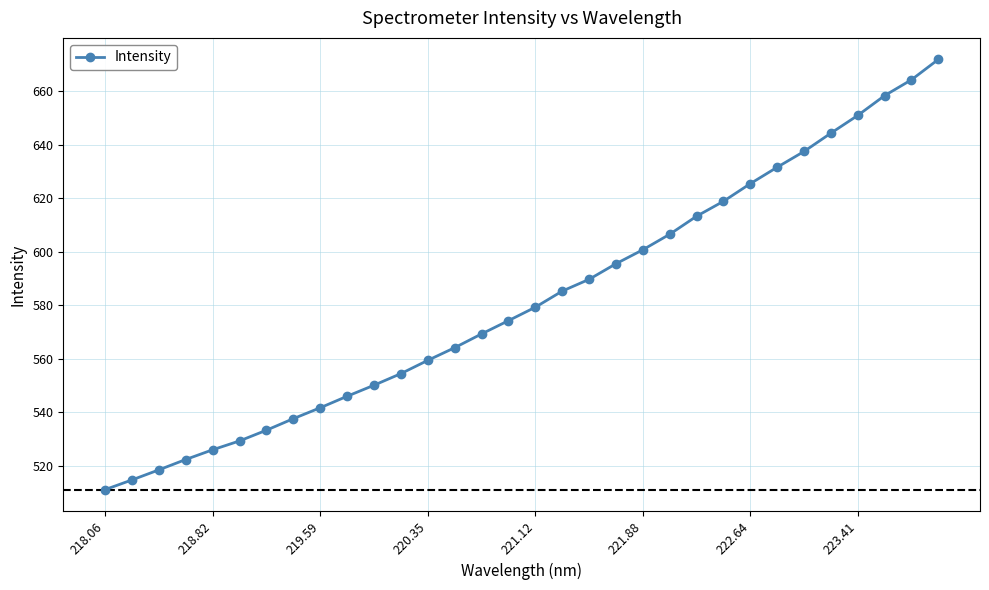

What is the average value?

582.0